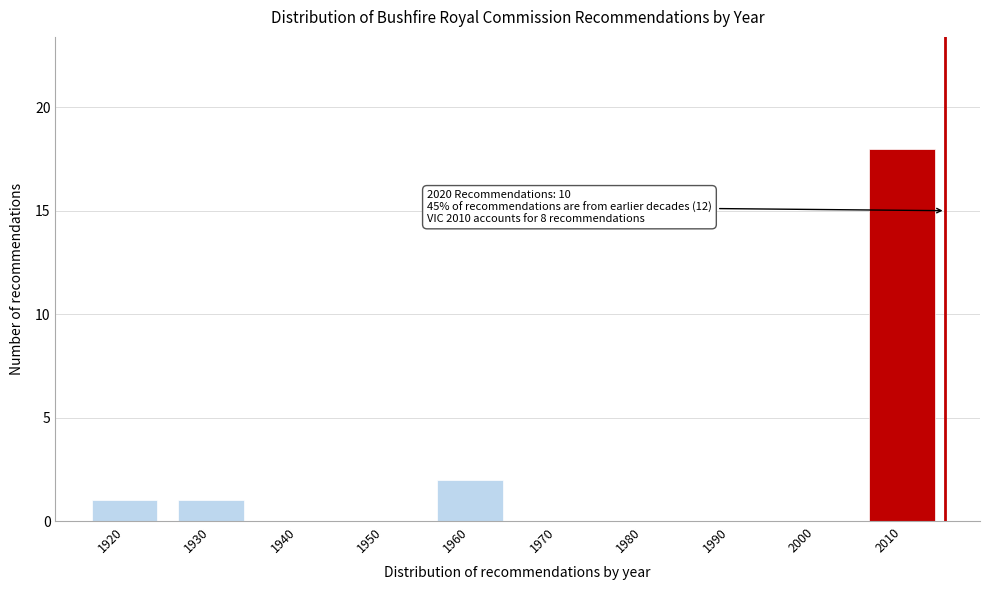

Reading right to left, extract all data points from this chart.

2010=18	2000=0	1990=0	1980=0	1970=0	1960=2	1950=0	1940=0	1930=1	1920=1